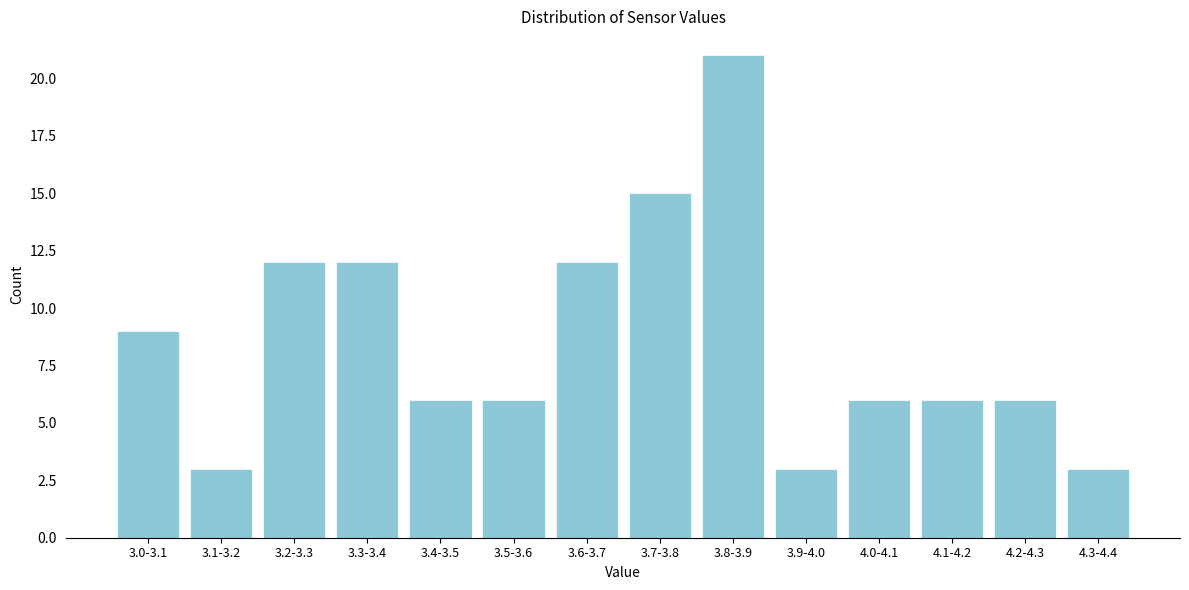

Reading left to right, transcribe all the data shown in this chart.

9	3	12	12	6	6	12	15	21	3	6	6	6	3